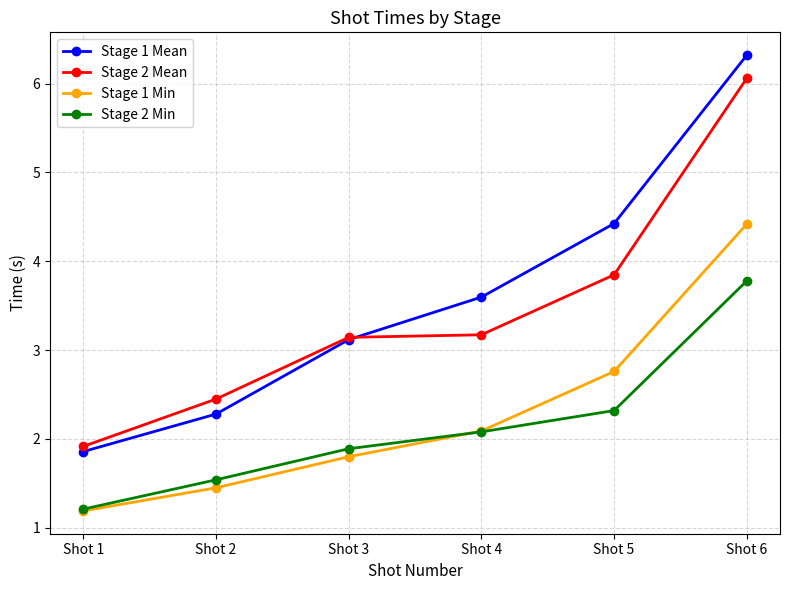

True or false: Stage 2 Min has more than 0 interior local peaks.

False